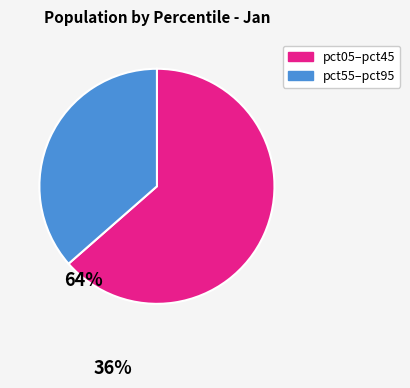

Is there a majority slice in this chart?

Yes